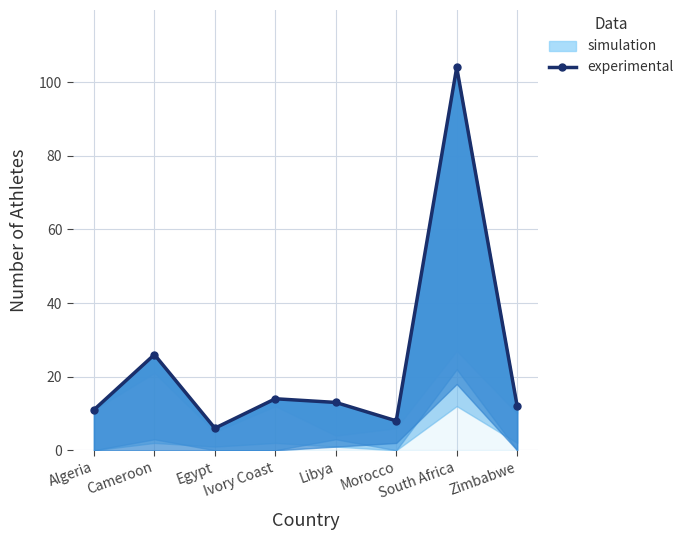

What is the value of the 8th point from the left?

12